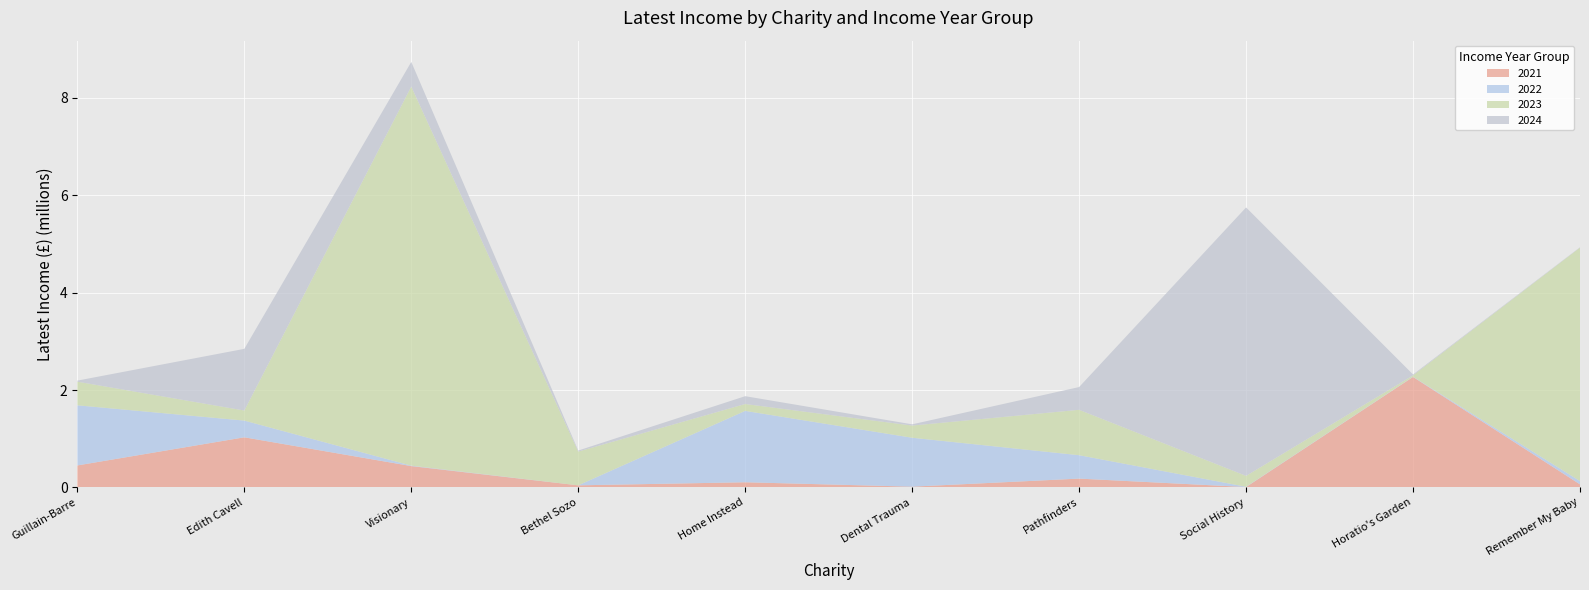

Reading right to left, what are all the values shown in this chart?

2021: Remember My Baby=61900	Horatio's Garden=2268367	Social History=7176	Pathfinders=180097	Dental Trauma=14493	Home Instead=105067	Bethel Sozo=41872	Visionary=437387	Edith Cavell=1028676	Guillain-Barre=450582
2022: Remember My Baby=67082	Horatio's Garden=4826	Social History=5540	Pathfinders=481010	Dental Trauma=1005015	Home Instead=1466437	Bethel Sozo=0	Visionary=9159	Edith Cavell=343433	Guillain-Barre=1235481
2023: Remember My Baby=4797000	Horatio's Garden=28276	Social History=223562	Pathfinders=932638	Dental Trauma=250572	Home Instead=141412	Bethel Sozo=693731	Visionary=7788125	Edith Cavell=206904	Guillain-Barre=485655
2024: Remember My Baby=7146	Horatio's Garden=17886	Social History=5514452	Pathfinders=467220	Dental Trauma=25135	Home Instead=160532	Bethel Sozo=20965	Visionary=505663	Edith Cavell=1266703	Guillain-Barre=21585